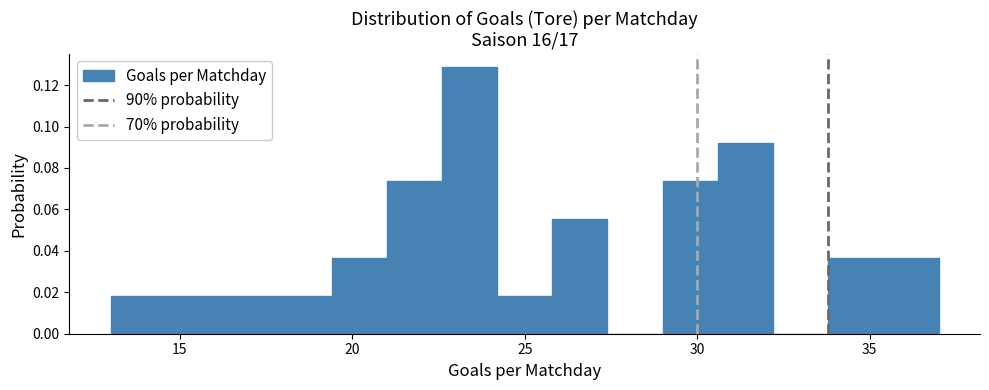

Read against the x-axis, roughly where is the centre of the tallest bar?

23.5